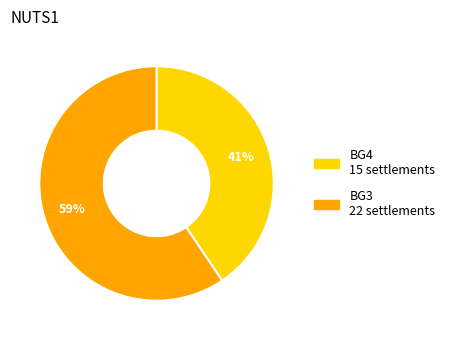

To the nearest percent, what is the average slice percentage?

50%